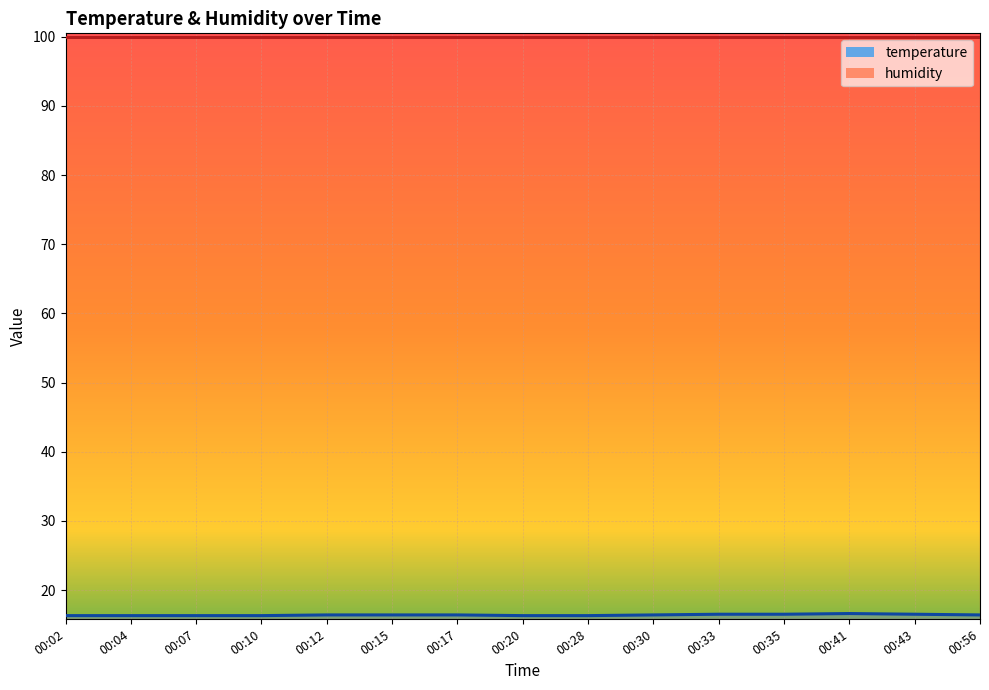

At which category does the chart reach its minimum across all series?

00:02